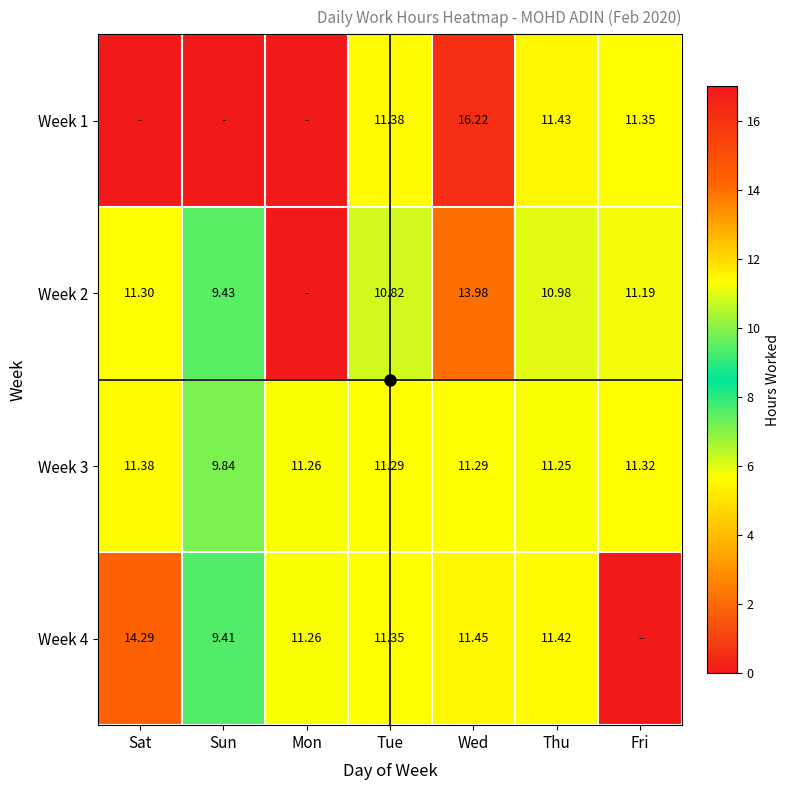

Is the value of Week 2 at Wed greater than the value of Week 3 at Mon?

Yes